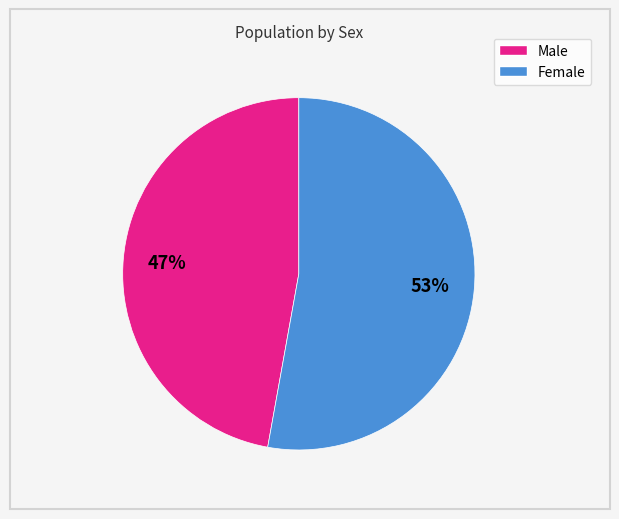

Rank the categories by value from lowest to highest.

Male, Female